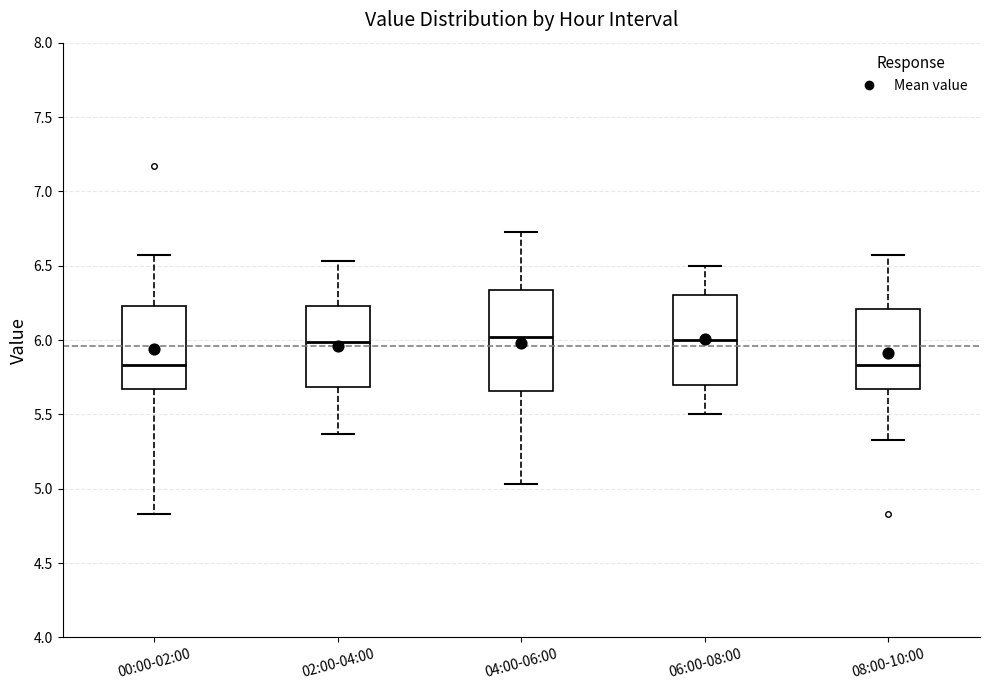

Where does the upper whisker of the box for 08:00-10:00 end on the y-axis? The values are not printed on the chart, so give them approximately, as read against the axis.

6.55